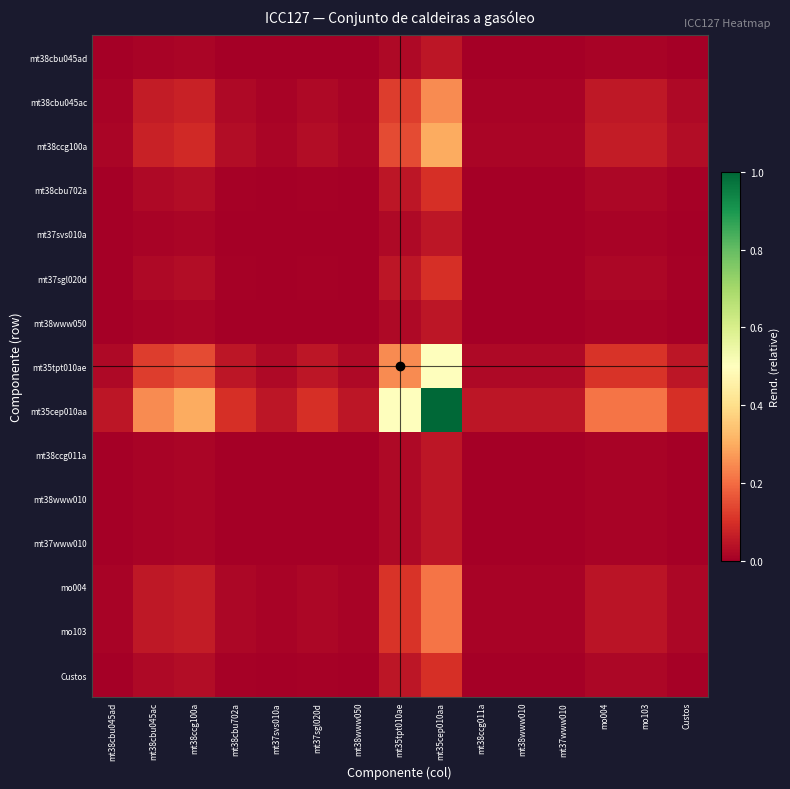

Reading left to right, transcribe all the data shown in this chart.

mt38cbu045ad: mt38cbu045ad=0.0	mt38cbu045ac=0.0	mt38ccg100a=0.0	mt38cbu702a=0.0	mt37svs010a=0.0	mt37sgl020d=0.0	mt38www050=0.0	mt35tpt010ae=0.0	mt35cep010aa=0.0	mt38ccg011a=0.0	mt38www010=0.0	mt37www010=0.0	mo004=0.0	mo103=0.0	Custos=0.0
mt38cbu045ac: mt38cbu045ad=0.0	mt38cbu045ac=0.1	mt38ccg100a=0.1	mt38cbu702a=0.0	mt37svs010a=0.0	mt37sgl020d=0.0	mt38www050=0.0	mt35tpt010ae=0.1	mt35cep010aa=0.2	mt38ccg011a=0.0	mt38www010=0.0	mt37www010=0.0	mo004=0.1	mo103=0.1	Custos=0.0
mt38ccg100a: mt38cbu045ad=0.0	mt38cbu045ac=0.1	mt38ccg100a=0.1	mt38cbu702a=0.0	mt37svs010a=0.0	mt37sgl020d=0.0	mt38www050=0.0	mt35tpt010ae=0.1	mt35cep010aa=0.3	mt38ccg011a=0.0	mt38www010=0.0	mt37www010=0.0	mo004=0.1	mo103=0.1	Custos=0.0
mt38cbu702a: mt38cbu045ad=0.0	mt38cbu045ac=0.0	mt38ccg100a=0.0	mt38cbu702a=0.0	mt37svs010a=0.0	mt37sgl020d=0.0	mt38www050=0.0	mt35tpt010ae=0.0	mt35cep010aa=0.1	mt38ccg011a=0.0	mt38www010=0.0	mt37www010=0.0	mo004=0.0	mo103=0.0	Custos=0.0
mt37svs010a: mt38cbu045ad=0.0	mt38cbu045ac=0.0	mt38ccg100a=0.0	mt38cbu702a=0.0	mt37svs010a=0.0	mt37sgl020d=0.0	mt38www050=0.0	mt35tpt010ae=0.0	mt35cep010aa=0.0	mt38ccg011a=0.0	mt38www010=0.0	mt37www010=0.0	mo004=0.0	mo103=0.0	Custos=0.0
mt37sgl020d: mt38cbu045ad=0.0	mt38cbu045ac=0.0	mt38ccg100a=0.0	mt38cbu702a=0.0	mt37svs010a=0.0	mt37sgl020d=0.0	mt38www050=0.0	mt35tpt010ae=0.0	mt35cep010aa=0.1	mt38ccg011a=0.0	mt38www010=0.0	mt37www010=0.0	mo004=0.0	mo103=0.0	Custos=0.0
mt38www050: mt38cbu045ad=0.0	mt38cbu045ac=0.0	mt38ccg100a=0.0	mt38cbu702a=0.0	mt37svs010a=0.0	mt37sgl020d=0.0	mt38www050=0.0	mt35tpt010ae=0.0	mt35cep010aa=0.0	mt38ccg011a=0.0	mt38www010=0.0	mt37www010=0.0	mo004=0.0	mo103=0.0	Custos=0.0
mt35tpt010ae: mt38cbu045ad=0.0	mt38cbu045ac=0.1	mt38ccg100a=0.1	mt38cbu702a=0.0	mt37svs010a=0.0	mt37sgl020d=0.0	mt38www050=0.0	mt35tpt010ae=0.2	mt35cep010aa=0.5	mt38ccg011a=0.0	mt38www010=0.0	mt37www010=0.0	mo004=0.1	mo103=0.1	Custos=0.0
mt35cep010aa: mt38cbu045ad=0.0	mt38cbu045ac=0.2	mt38ccg100a=0.3	mt38cbu702a=0.1	mt37svs010a=0.0	mt37sgl020d=0.1	mt38www050=0.0	mt35tpt010ae=0.5	mt35cep010aa=1.0	mt38ccg011a=0.0	mt38www010=0.0	mt37www010=0.0	mo004=0.2	mo103=0.2	Custos=0.1
mt38ccg011a: mt38cbu045ad=0.0	mt38cbu045ac=0.0	mt38ccg100a=0.0	mt38cbu702a=0.0	mt37svs010a=0.0	mt37sgl020d=0.0	mt38www050=0.0	mt35tpt010ae=0.0	mt35cep010aa=0.0	mt38ccg011a=0.0	mt38www010=0.0	mt37www010=0.0	mo004=0.0	mo103=0.0	Custos=0.0
mt38www010: mt38cbu045ad=0.0	mt38cbu045ac=0.0	mt38ccg100a=0.0	mt38cbu702a=0.0	mt37svs010a=0.0	mt37sgl020d=0.0	mt38www050=0.0	mt35tpt010ae=0.0	mt35cep010aa=0.0	mt38ccg011a=0.0	mt38www010=0.0	mt37www010=0.0	mo004=0.0	mo103=0.0	Custos=0.0
mt37www010: mt38cbu045ad=0.0	mt38cbu045ac=0.0	mt38ccg100a=0.0	mt38cbu702a=0.0	mt37svs010a=0.0	mt37sgl020d=0.0	mt38www050=0.0	mt35tpt010ae=0.0	mt35cep010aa=0.0	mt38ccg011a=0.0	mt38www010=0.0	mt37www010=0.0	mo004=0.0	mo103=0.0	Custos=0.0
mo004: mt38cbu045ad=0.0	mt38cbu045ac=0.1	mt38ccg100a=0.1	mt38cbu702a=0.0	mt37svs010a=0.0	mt37sgl020d=0.0	mt38www050=0.0	mt35tpt010ae=0.1	mt35cep010aa=0.2	mt38ccg011a=0.0	mt38www010=0.0	mt37www010=0.0	mo004=0.0	mo103=0.0	Custos=0.0
mo103: mt38cbu045ad=0.0	mt38cbu045ac=0.1	mt38ccg100a=0.1	mt38cbu702a=0.0	mt37svs010a=0.0	mt37sgl020d=0.0	mt38www050=0.0	mt35tpt010ae=0.1	mt35cep010aa=0.2	mt38ccg011a=0.0	mt38www010=0.0	mt37www010=0.0	mo004=0.0	mo103=0.0	Custos=0.0
Custos: mt38cbu045ad=0.0	mt38cbu045ac=0.0	mt38ccg100a=0.0	mt38cbu702a=0.0	mt37svs010a=0.0	mt37sgl020d=0.0	mt38www050=0.0	mt35tpt010ae=0.0	mt35cep010aa=0.1	mt38ccg011a=0.0	mt38www010=0.0	mt37www010=0.0	mo004=0.0	mo103=0.0	Custos=0.0